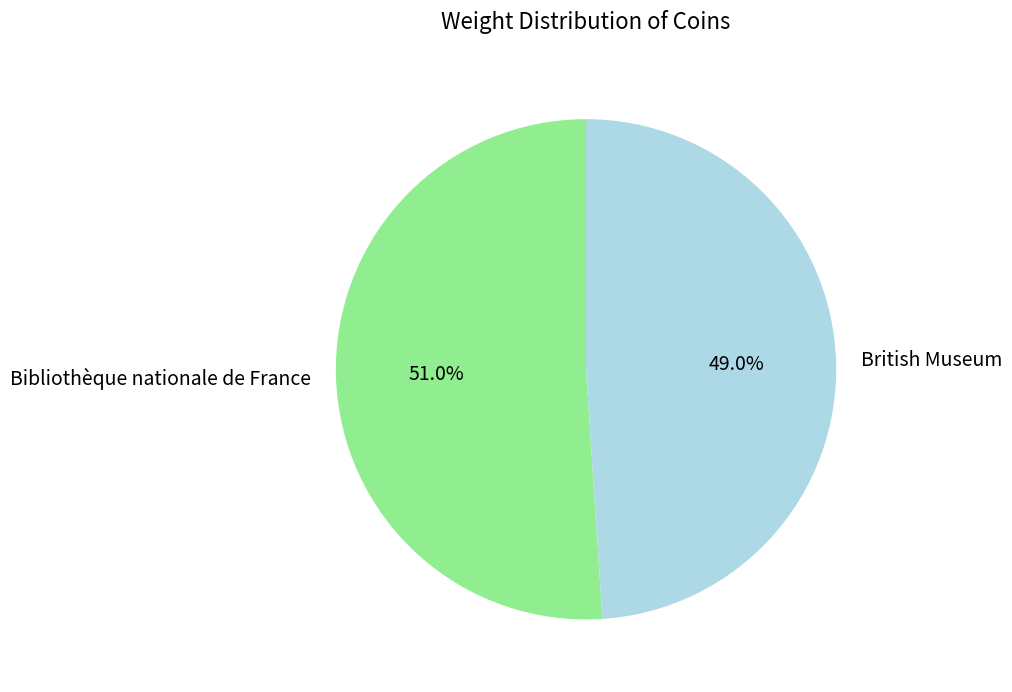

How many slices are in this pie chart?

2